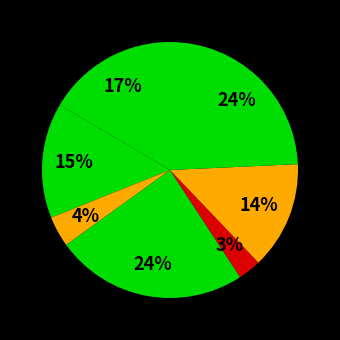

Rank the categories by value from lowest to highest.

2, 6, 4, 7, 3, 1, 5, 8